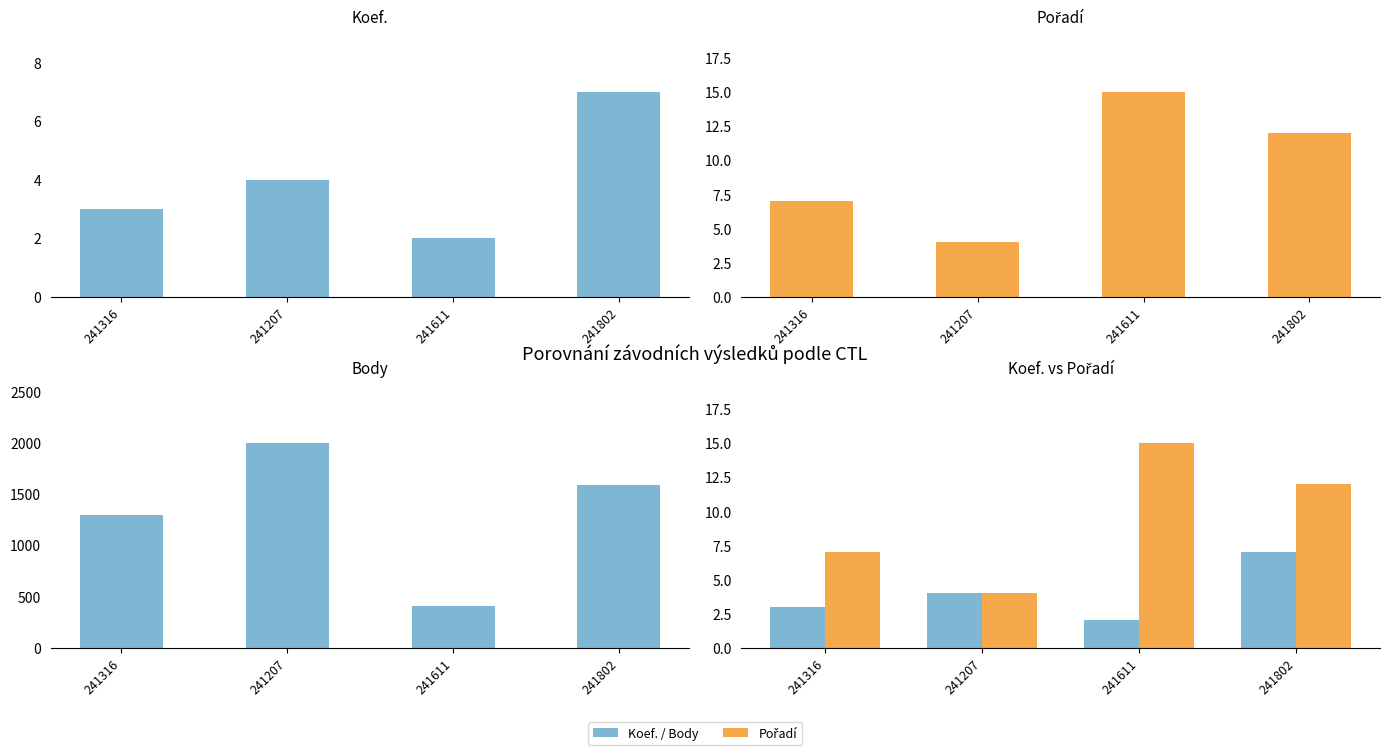

What is the difference between the second highest and minimum values in the Pořadí series?

8